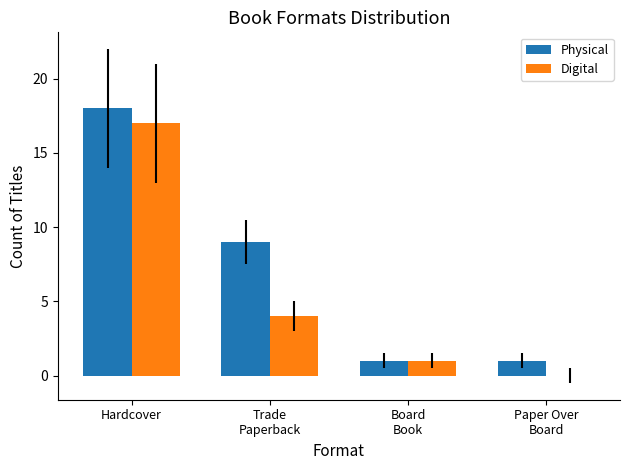

Reading left to right, what are all the values shown in this chart?

Physical: 18	9	1	1
Digital: 17	4	1	0